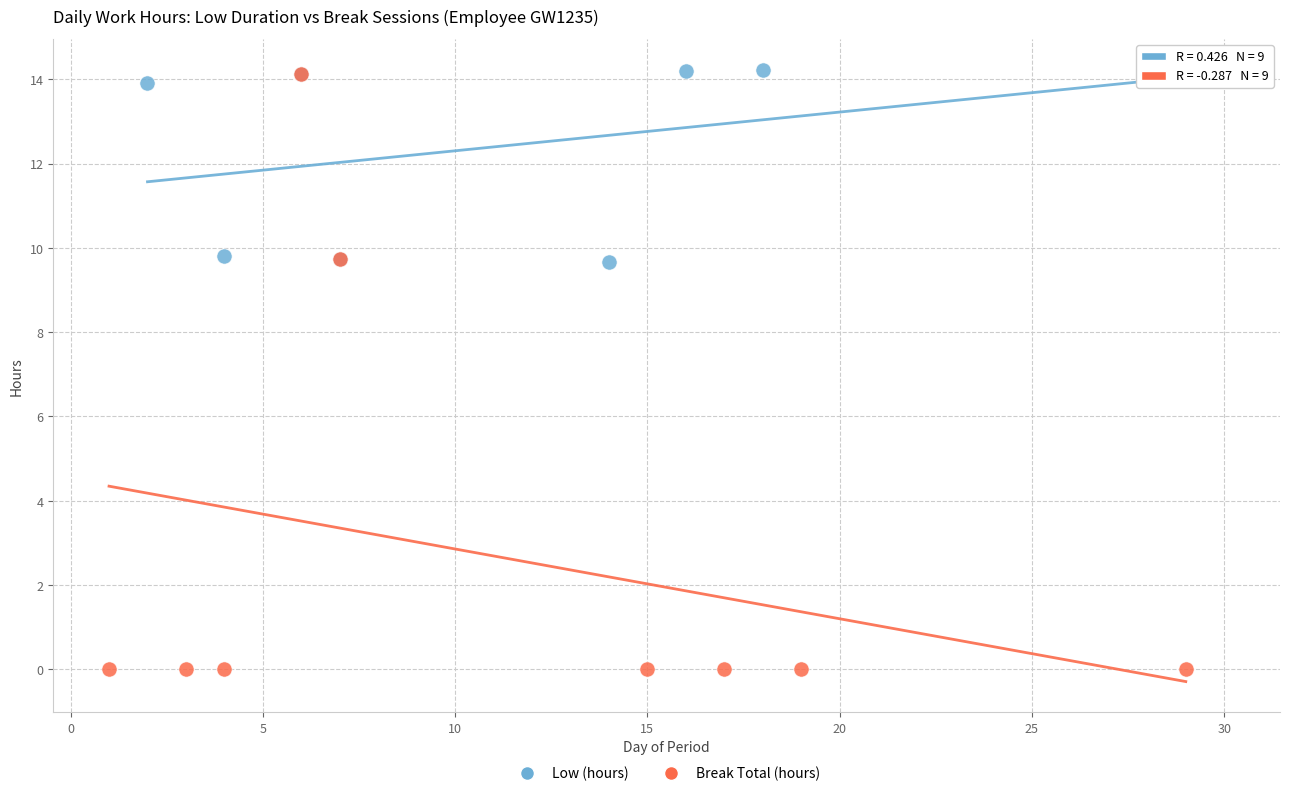

Which series reaches the minimum Y coordinate?

Break Total (hours)